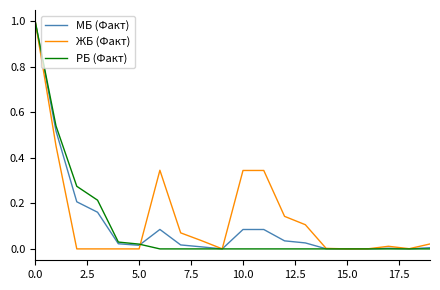

True or false: ЖБ (Факт) and РБ (Факт) intersect in this chart.

True